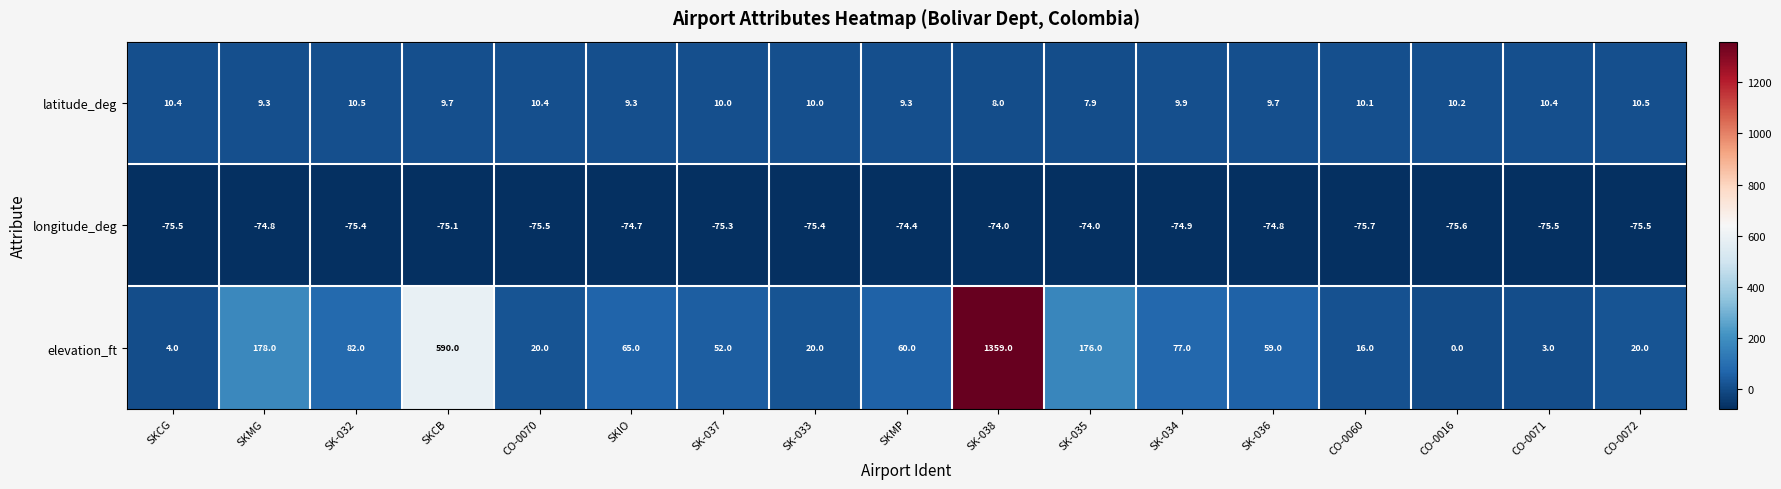

Between CO-0070 and SK-038, which series saw the biggest shift?

elevation_ft